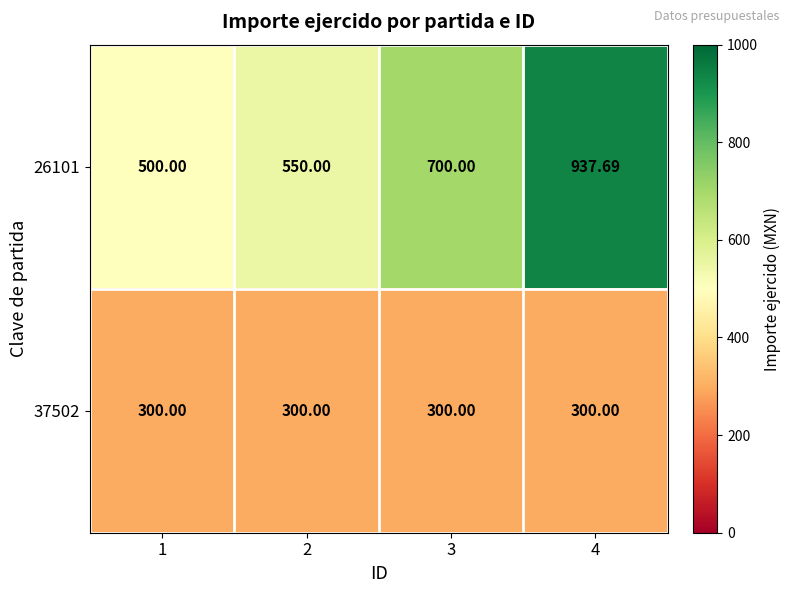

Is the value of 26101 at 2 greater than the value of 37502 at 1?

Yes